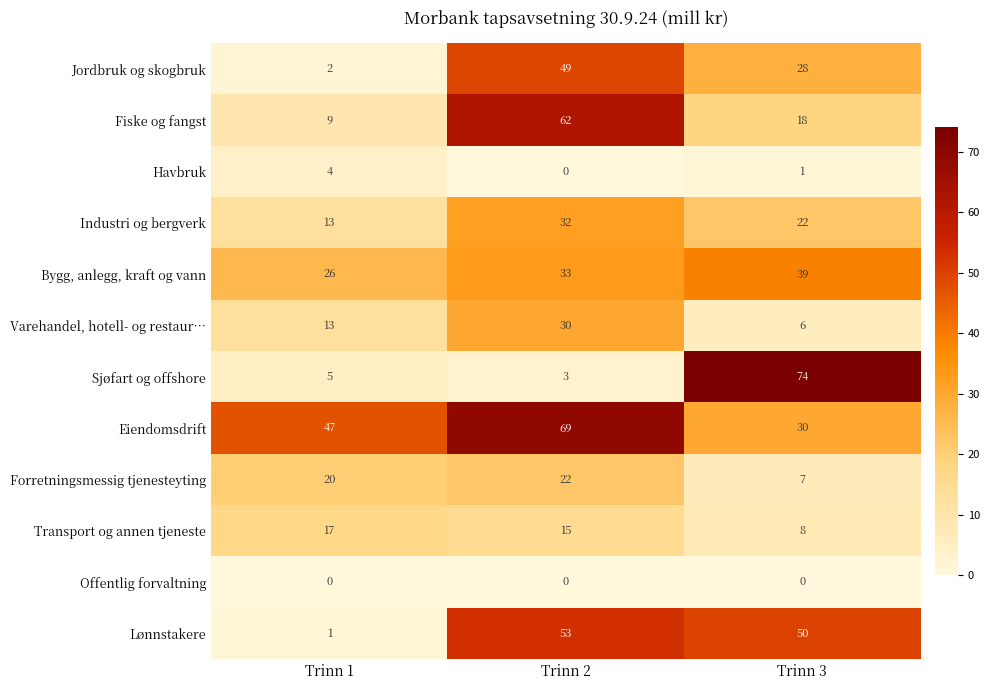

Which series changed the most between Trinn 1 and Trinn 3?

Sjøfart og offshore